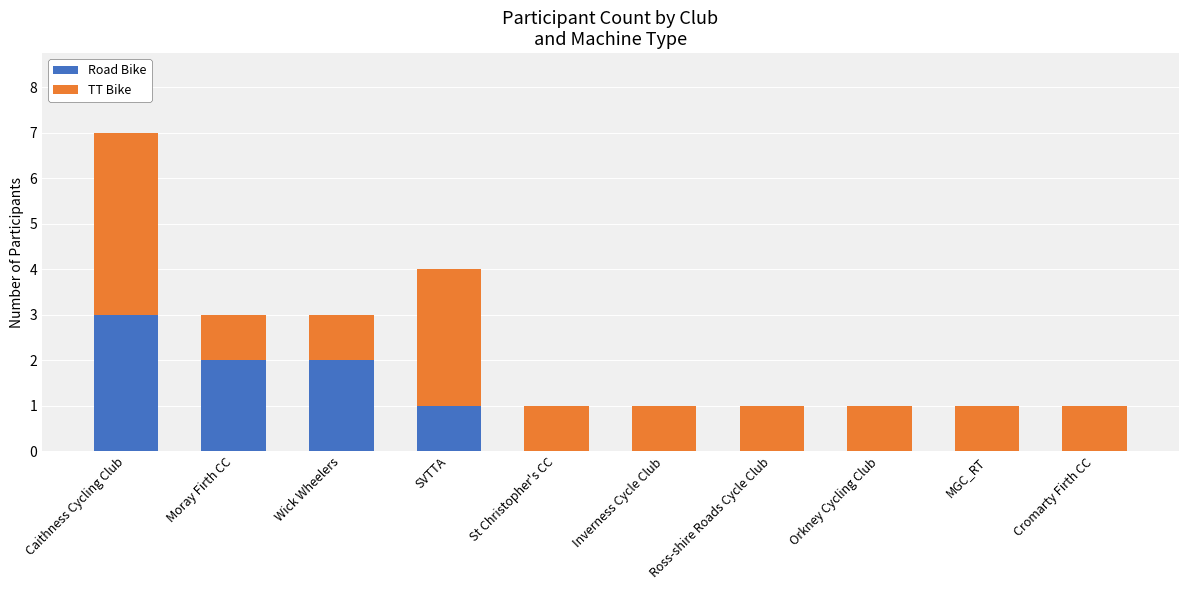

What is the maximum value for Road Bike?

3